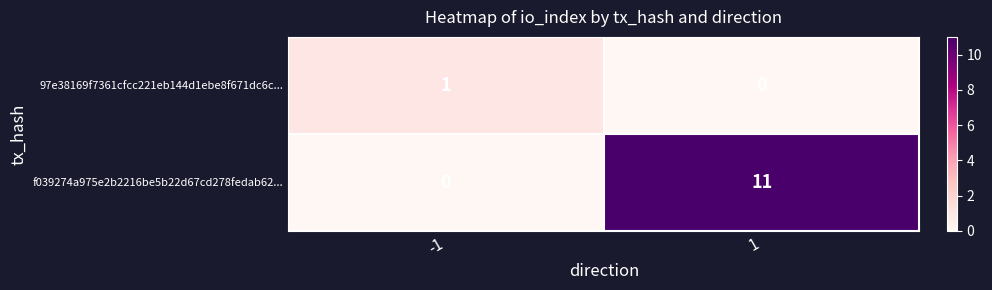

Which series has the largest range (max minus min)?

f039274a975e2b2216be5b22d67cd278fedab62...